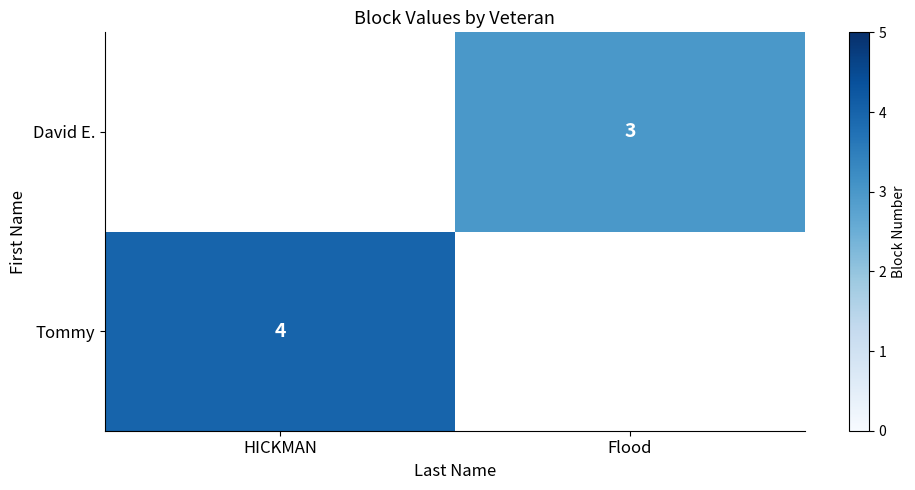

Is the value of Tommy at HICKMAN greater than the value of David E. at Flood?

Yes